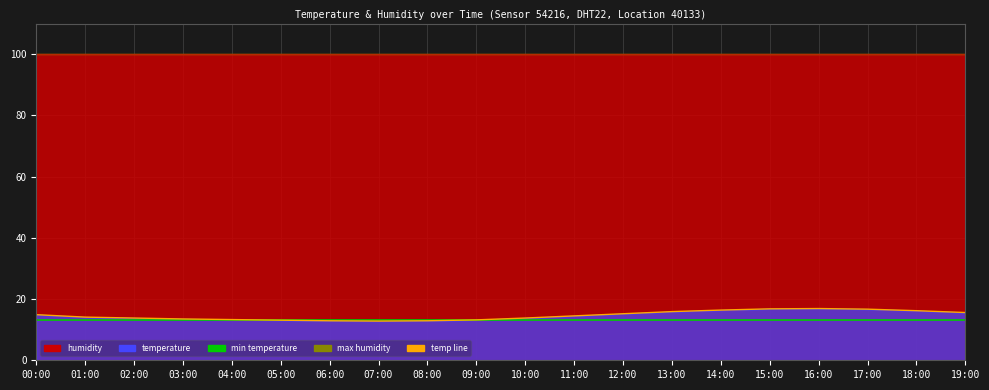

What is the smallest value displayed?

12.8